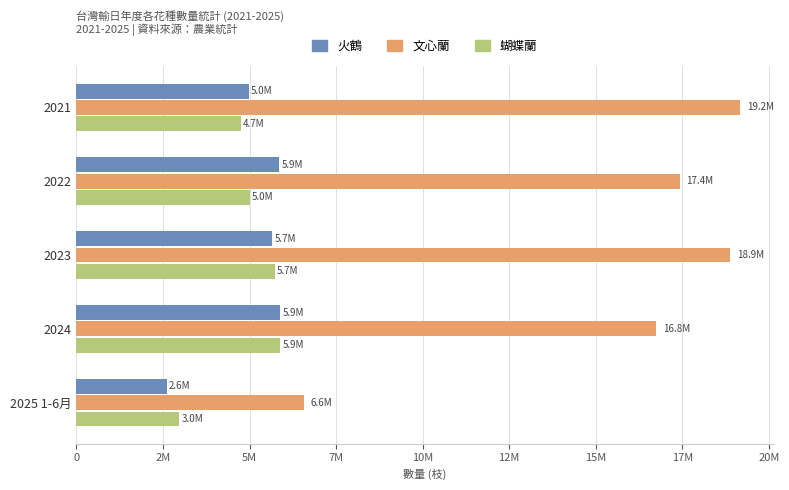

What is the maximum value for 文心蘭?

19167263